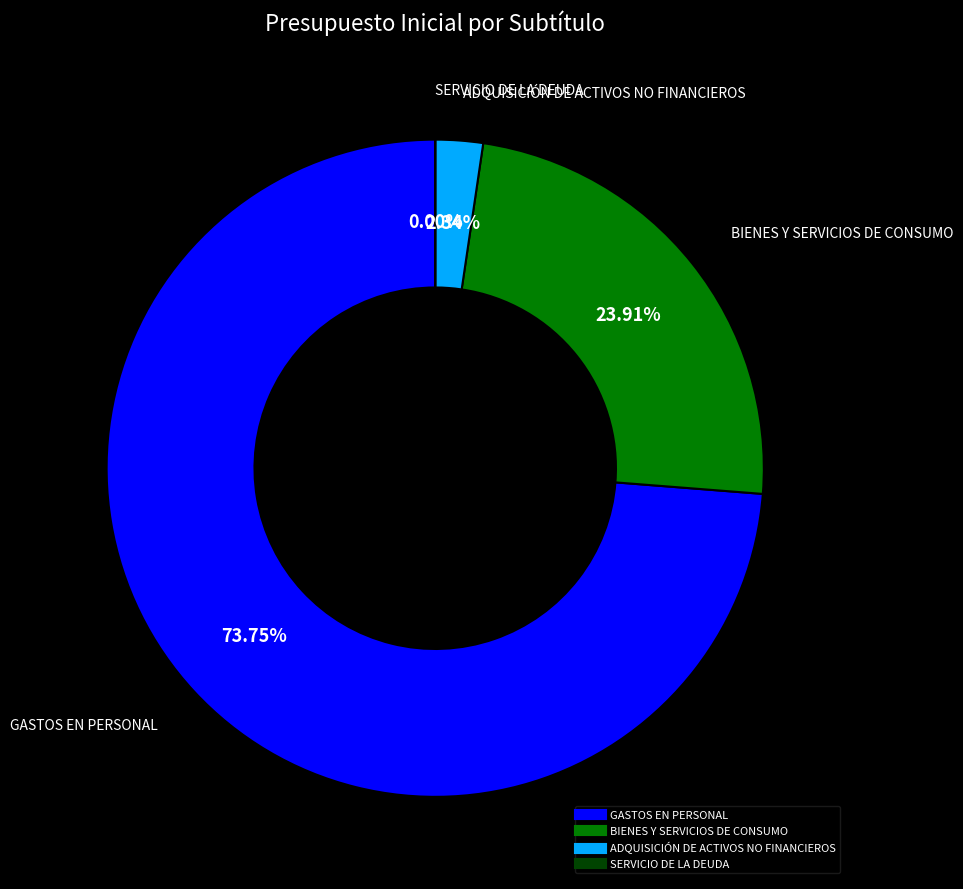

Is the sum of ADQUISICIÓN DE ACTIVOS NO FINANCIEROS and BIENES Y SERVICIOS DE CONSUMO greater than half?

No